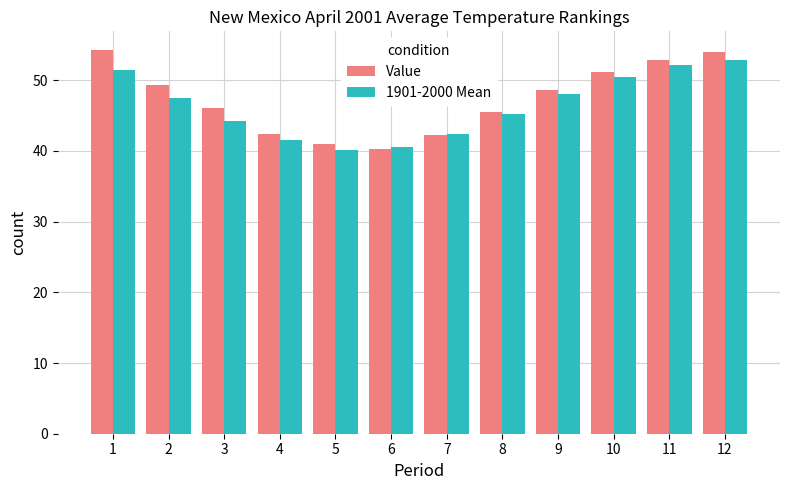

The value of 1901-2000 Mean at 11 is 52.2. True or false?

True